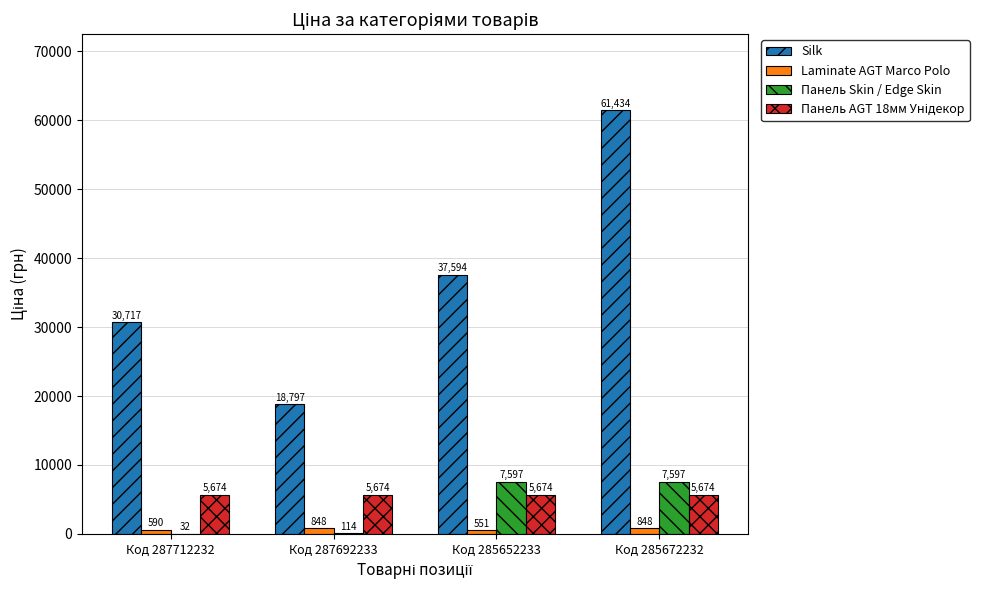

The Панель Skin / Edge Skin series shows 12572.9 at Код 285672232. True or false?

False